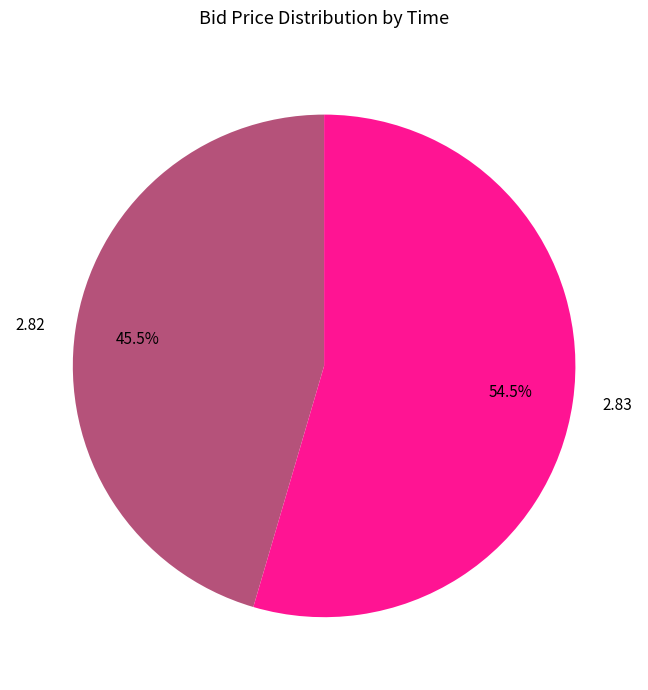

Count the number of slices in the pie.

2